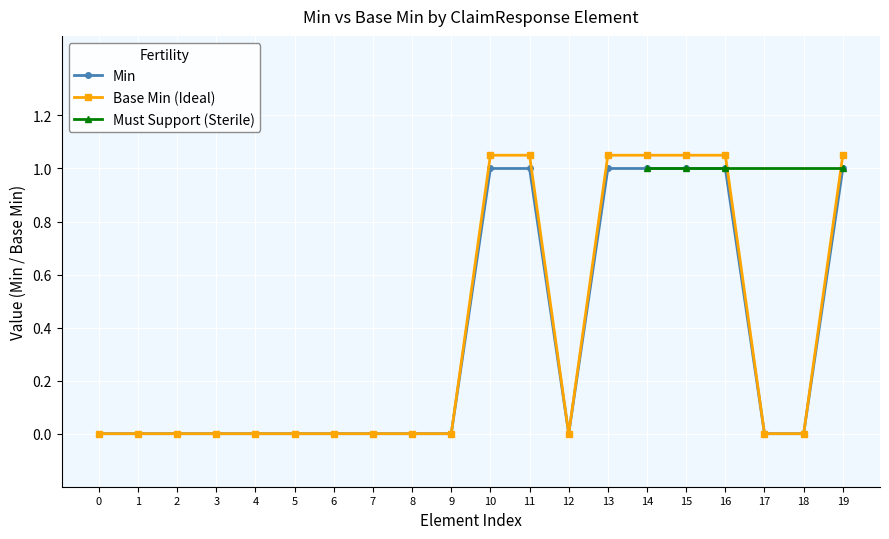

Is it true that Min equals 0.0 at 18?

True